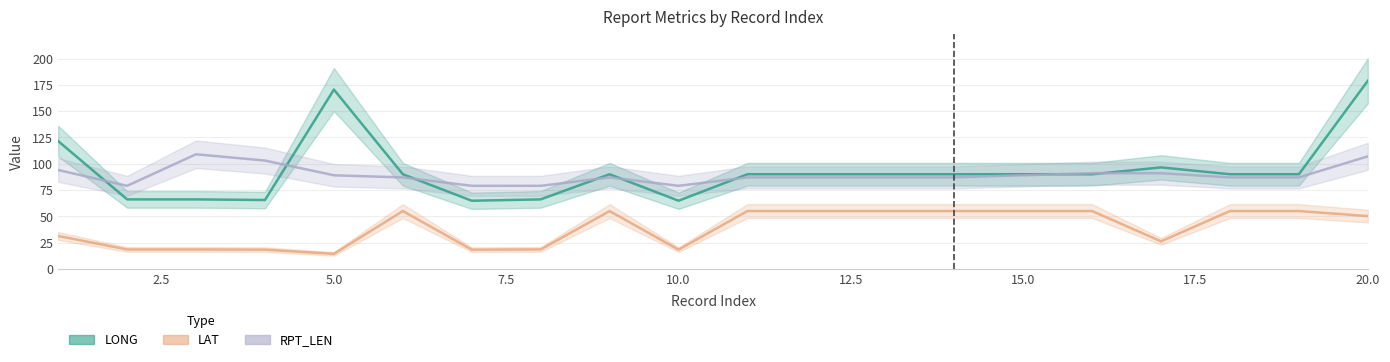

At which category does RPT_LEN reach its first local valley?

2